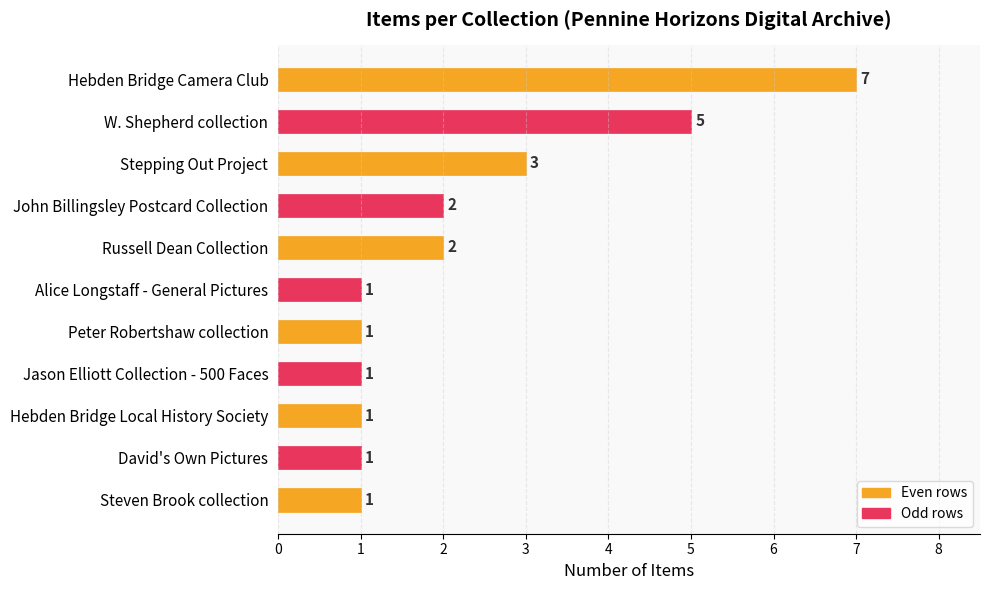

What is the ratio of the value at David's Own Pictures to the value at John Billingsley Postcard Collection?

0.5